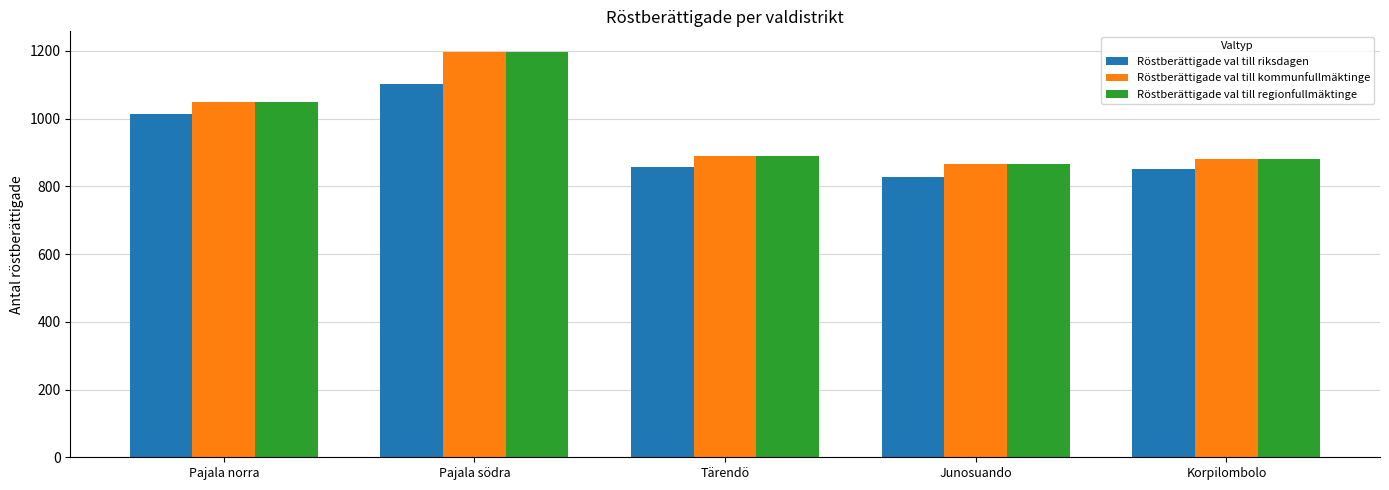

Where is Röstberättigade val till riksdagen nearest to the value 964?

Pajala norra